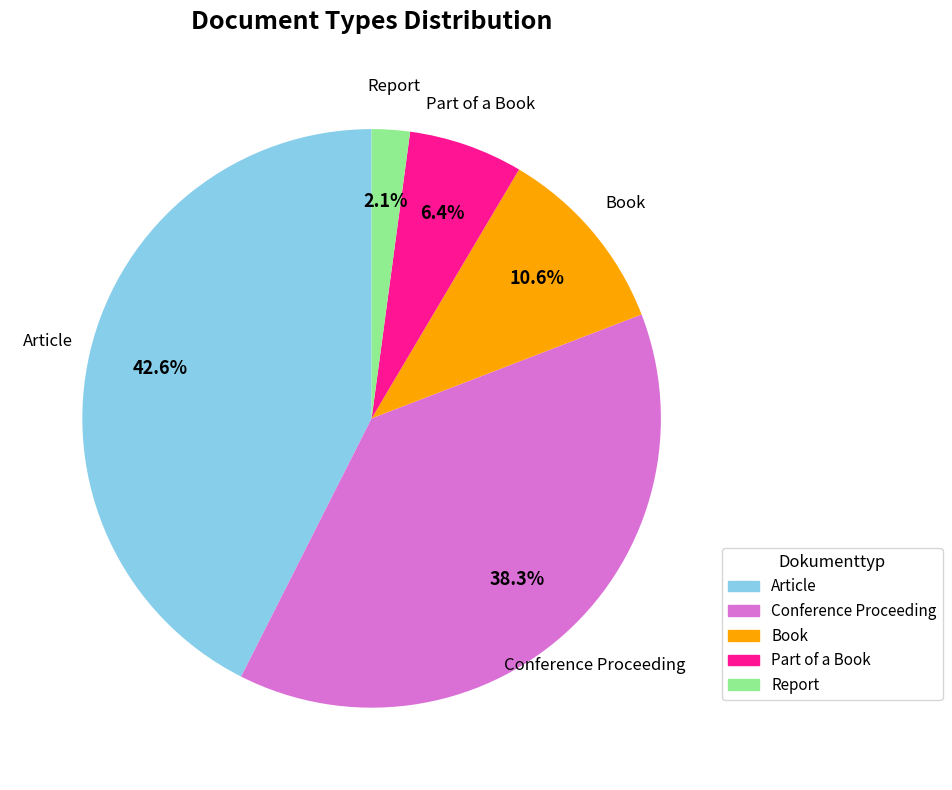

Do Article and Conference Proceeding together represent more than half of the pie?

Yes